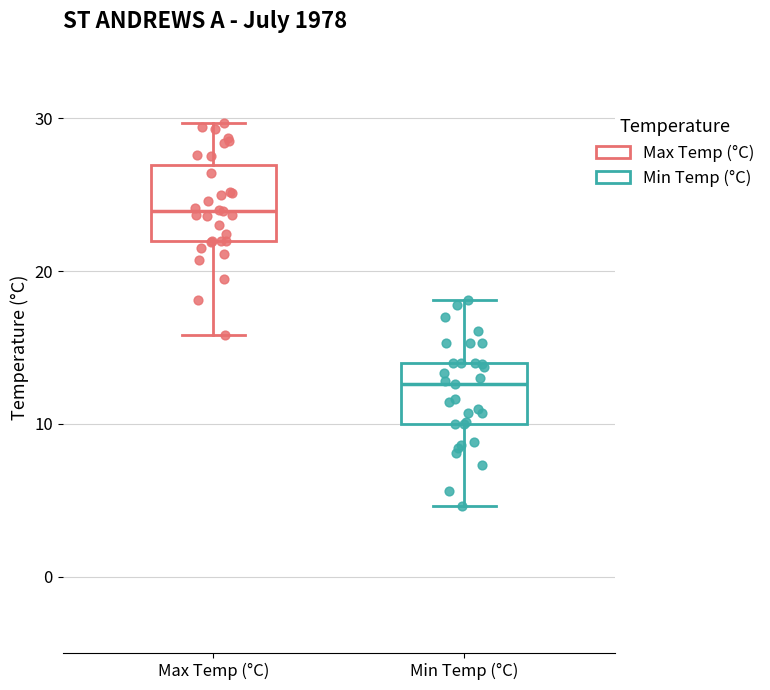

Which box's median line is the lowest?

Min Temp (°C)